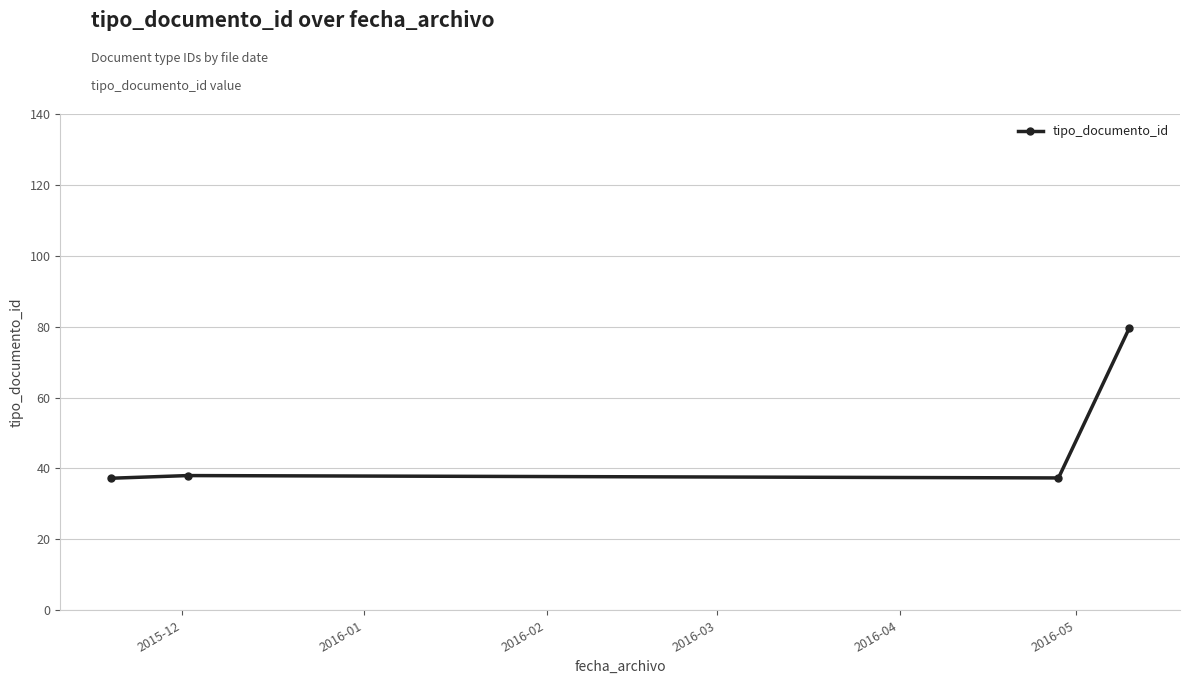

What is the difference between the maximum and second lowest values?

42.2